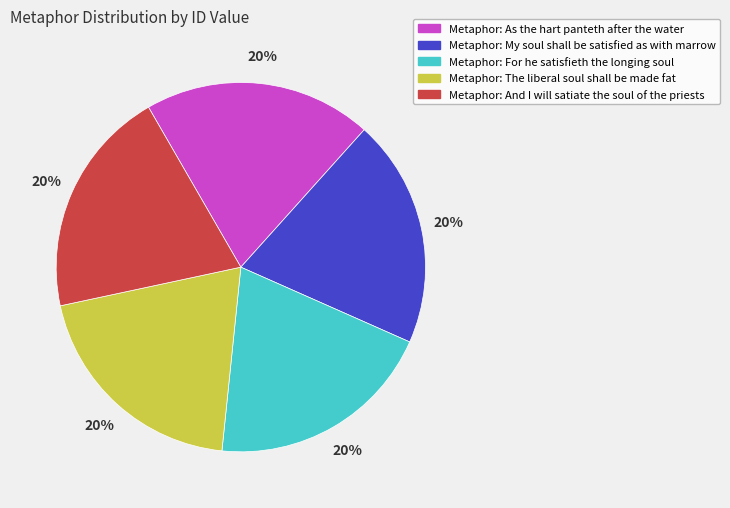

What is the ratio of the value at Metaphor: The liberal soul shall be made fat to the value at Metaphor: My soul shall be satisfied as with marrow?

1.0